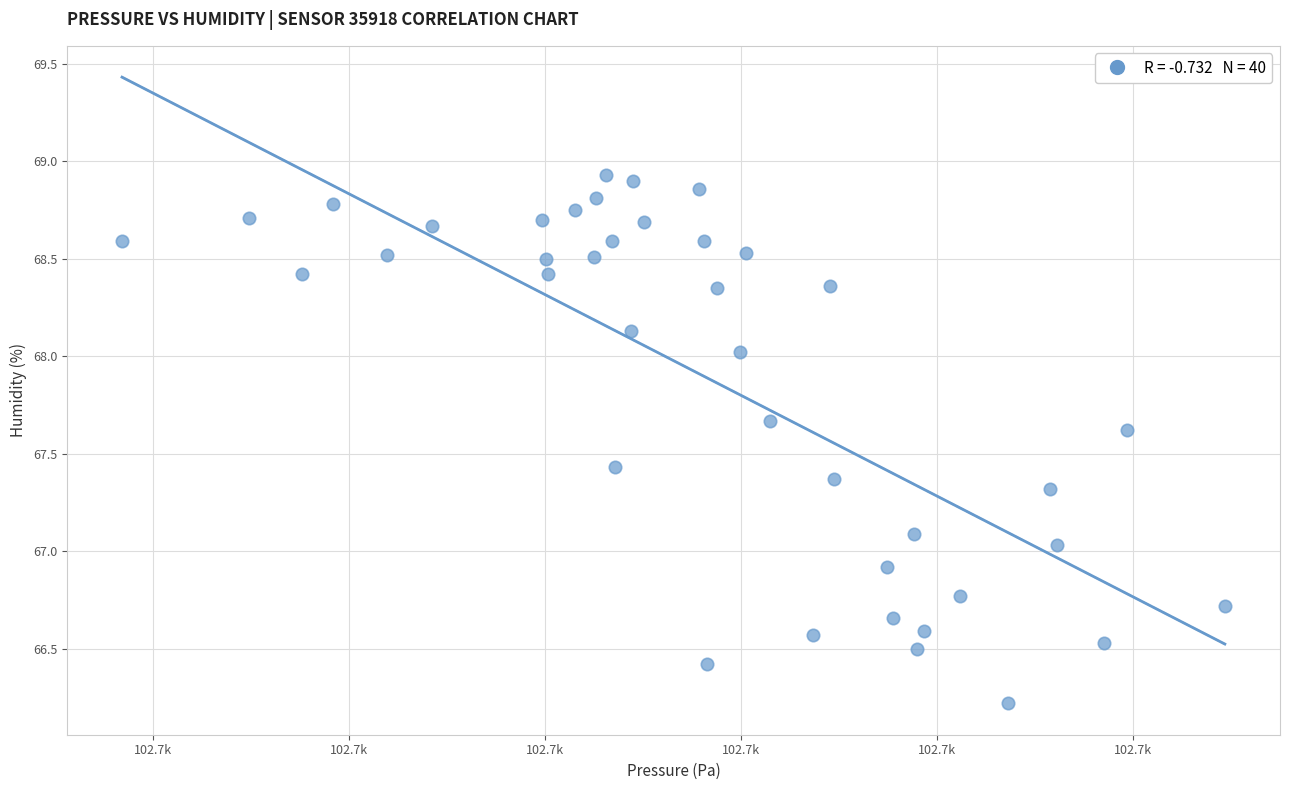

What is the range of X values (max minus min)?

28.1